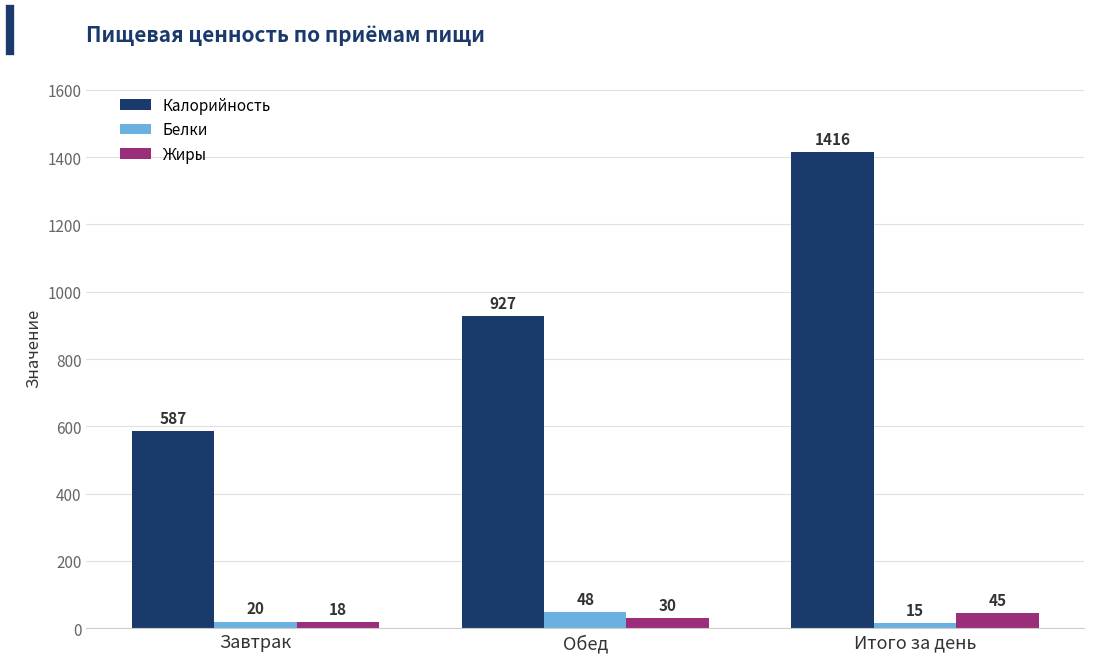

Rank the categories by Жиры value from highest to lowest.

Итого за день, Обед, Завтрак